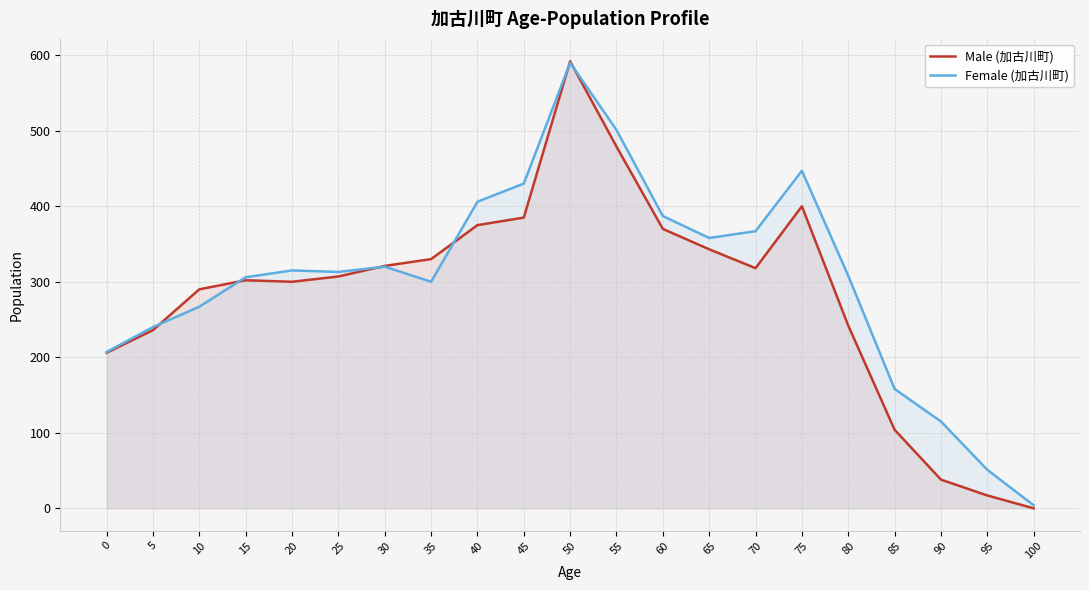

Does the chart display data point markers on the line(s)?

No